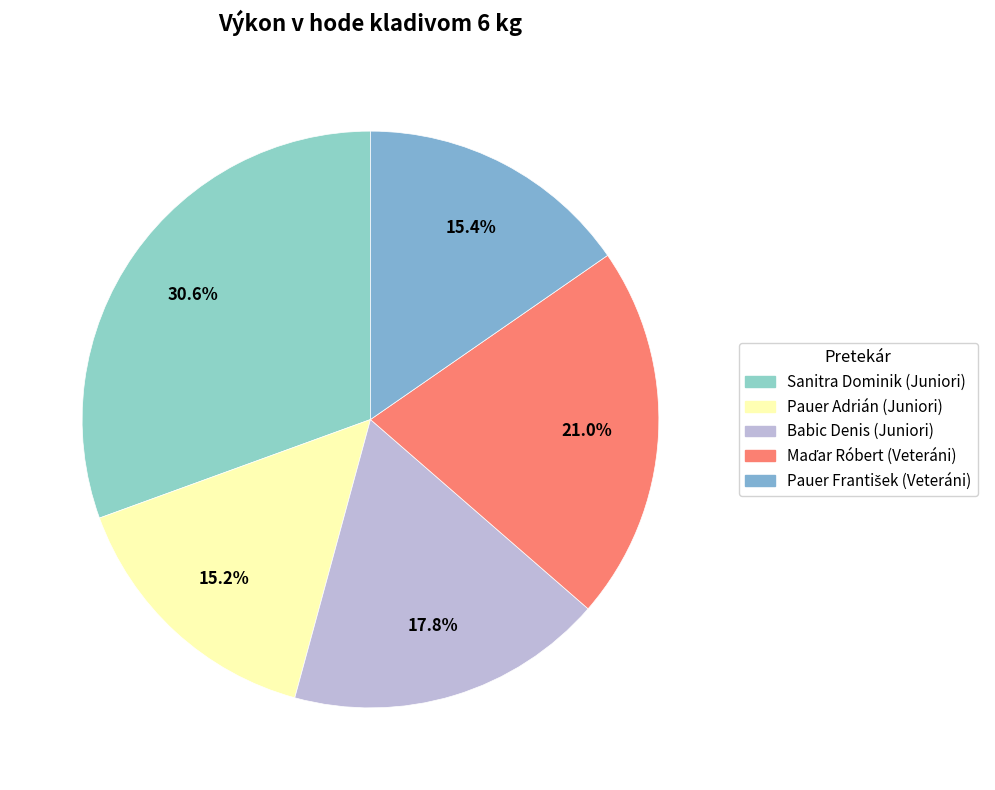

Approximately how many times larger is the value at Sanitra Dominik (Juniori) compared to Pauer Adrián (Juniori)?

2.0